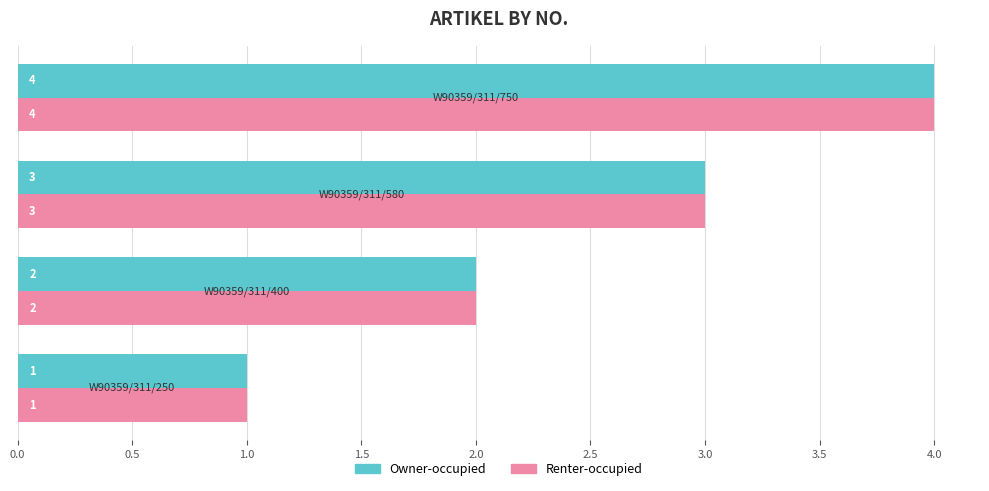

What is the sum of all Owner-occupied values?

10